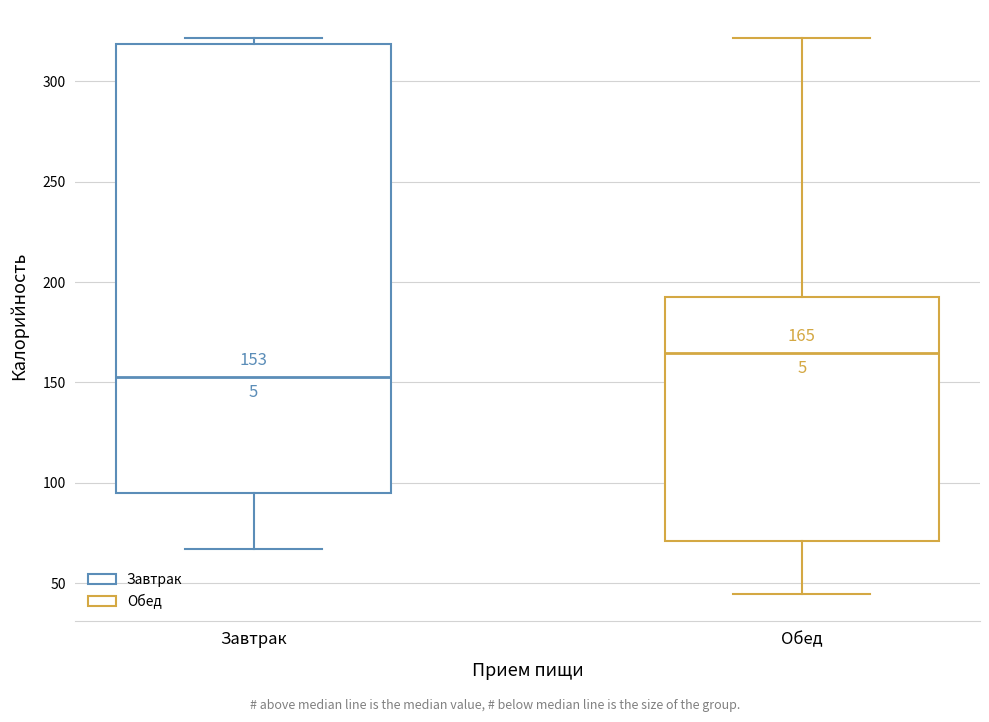

Which box's median line is the lowest?

Завтрак